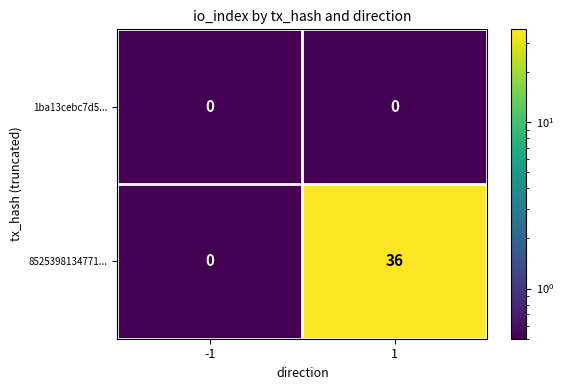

Reading left to right, transcribe all the data shown in this chart.

1ba13cebc7d5...: -1=0	1=0
8525398134771...: -1=0	1=36